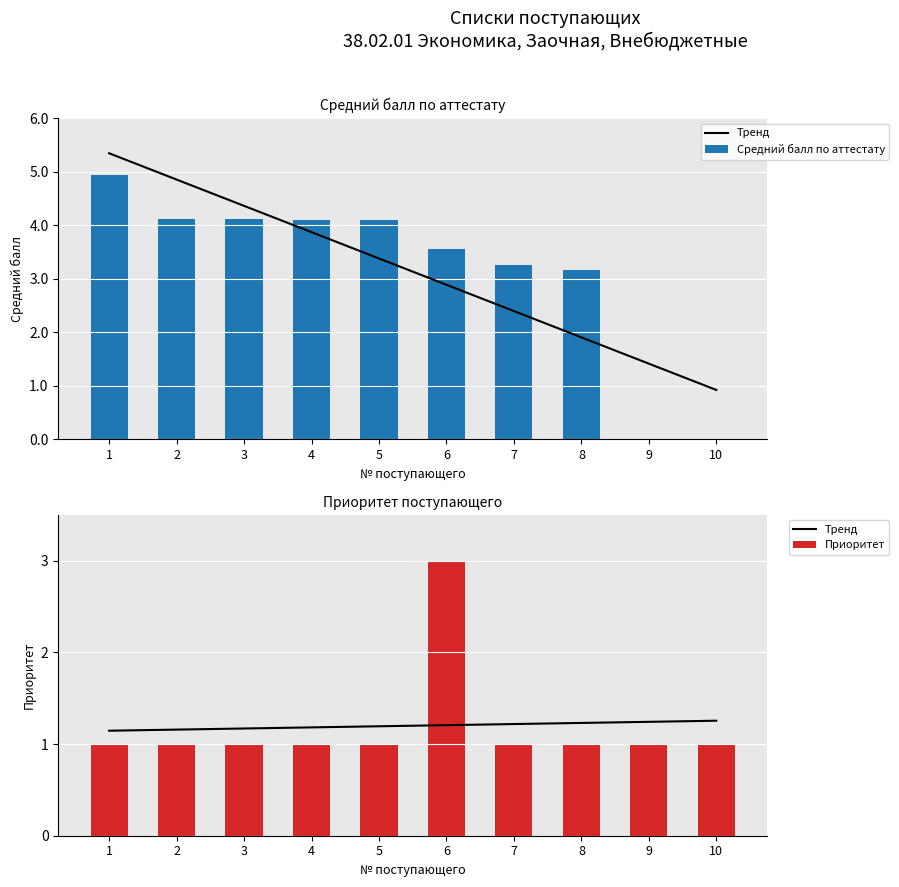

The value of Тренд at 5 is 1.2. True or false?

True